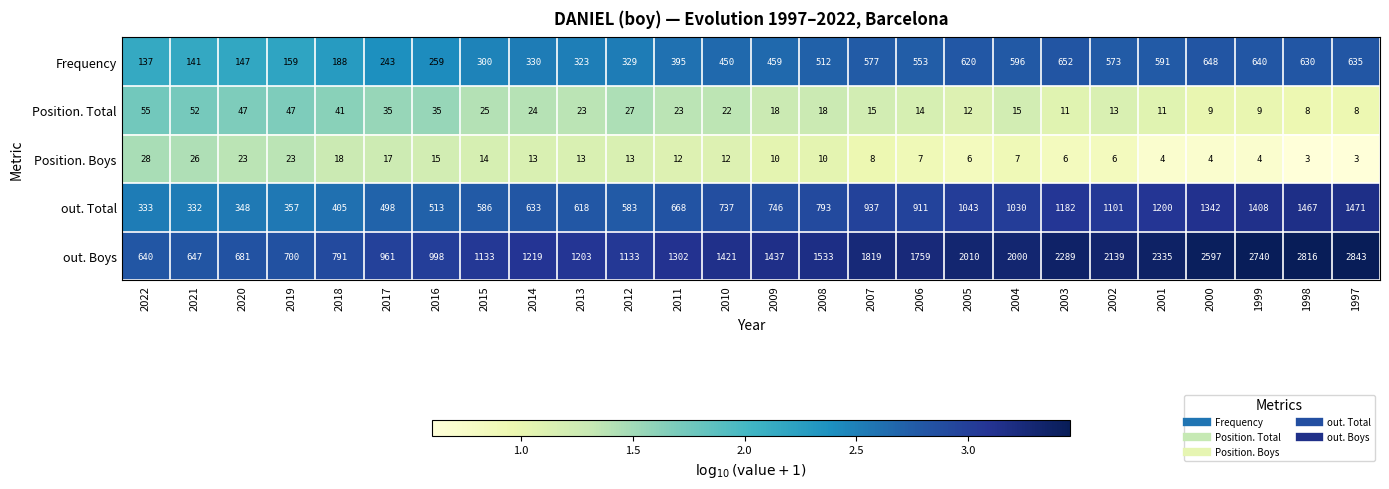

True or false: out. Total has a value of 77 at 2022.

False